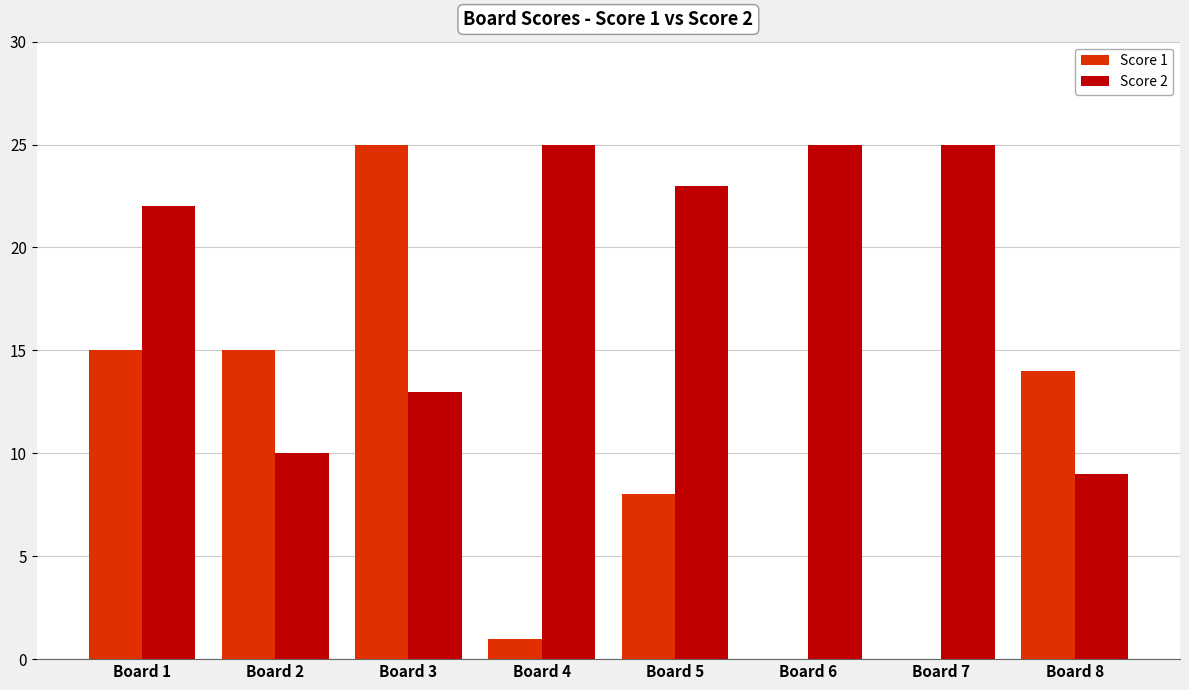

How many categories are shown in the chart?

8